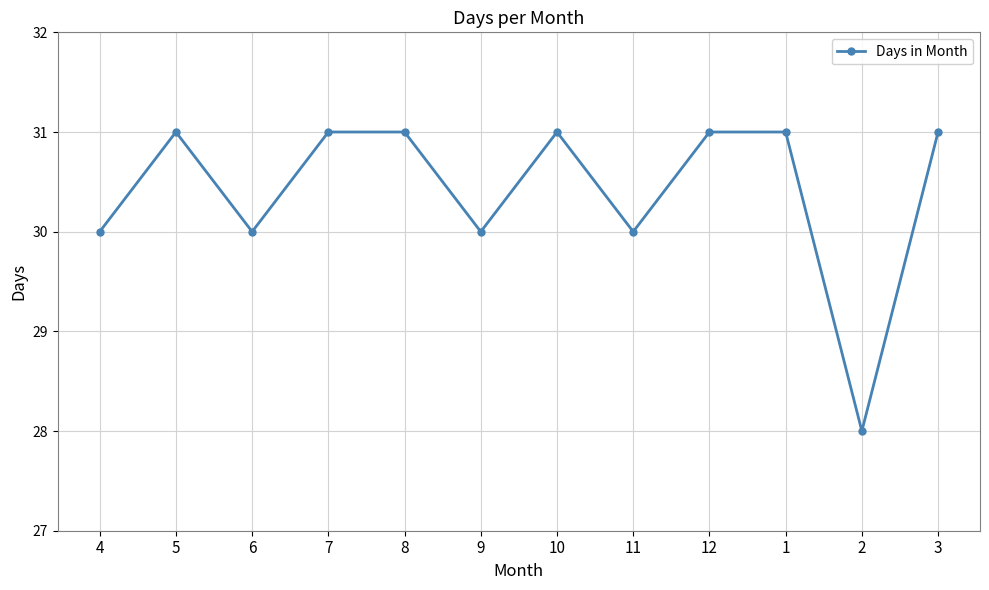

How many data points does each series have?

12